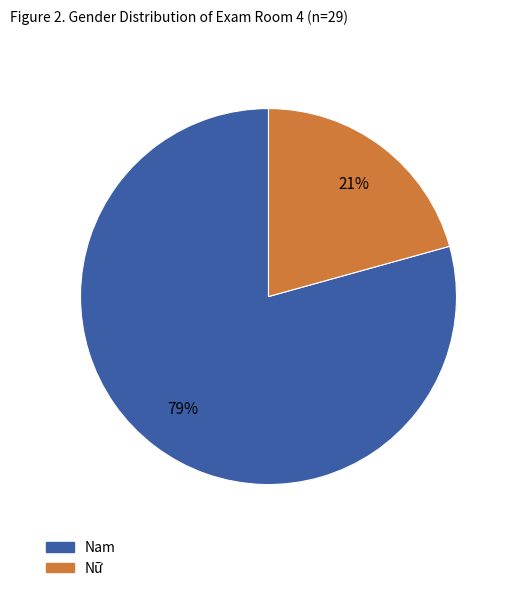

The Nữ slice represents 21% of the pie. True or false?

True